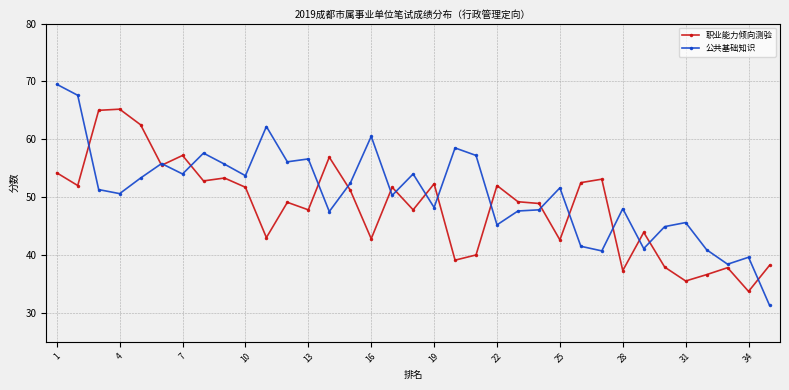

Which series has the widest spread of values?

公共基础知识